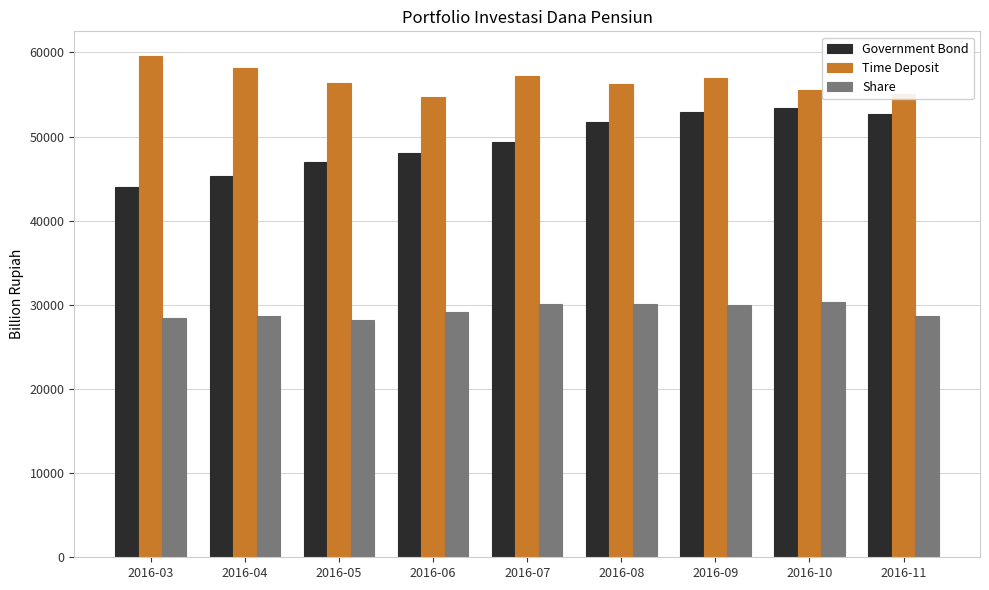

Which series has the largest total across all categories?

Time Deposit